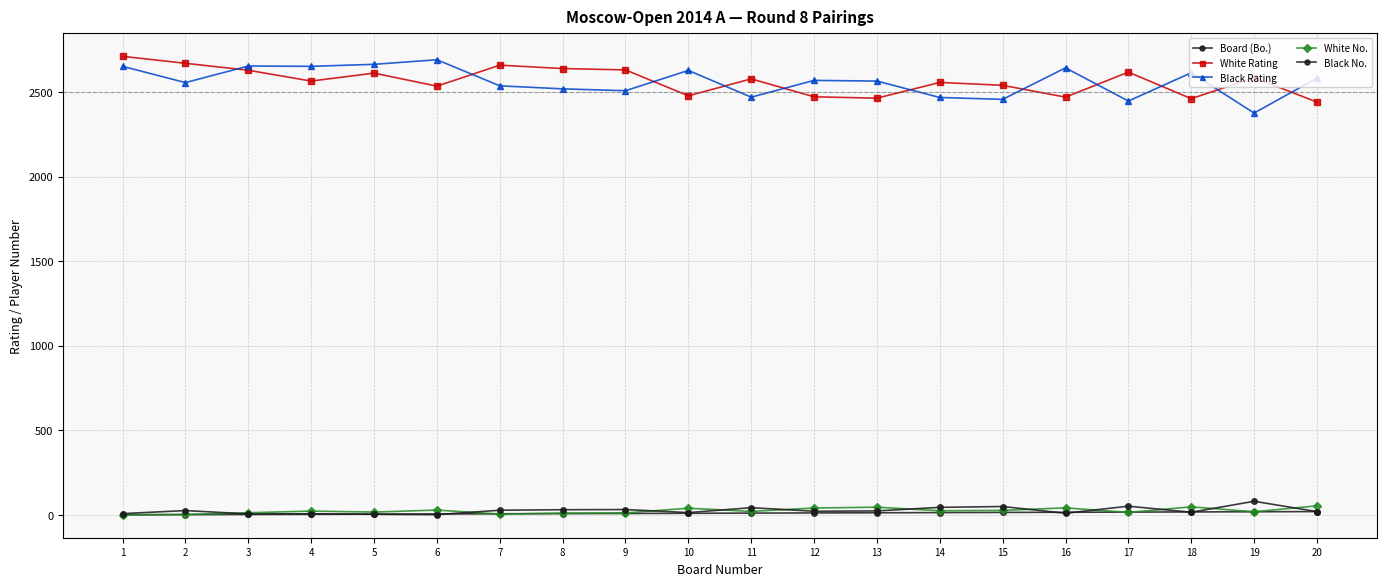

Which label corresponds to the largest value in the chart?

1